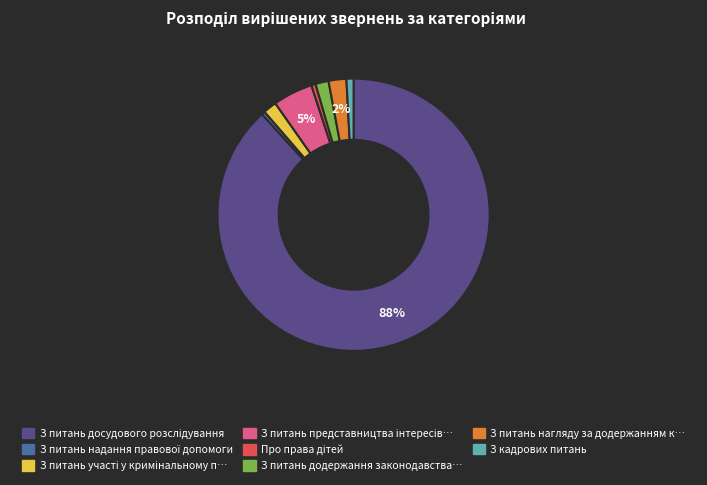

Is there a majority slice in this chart?

Yes